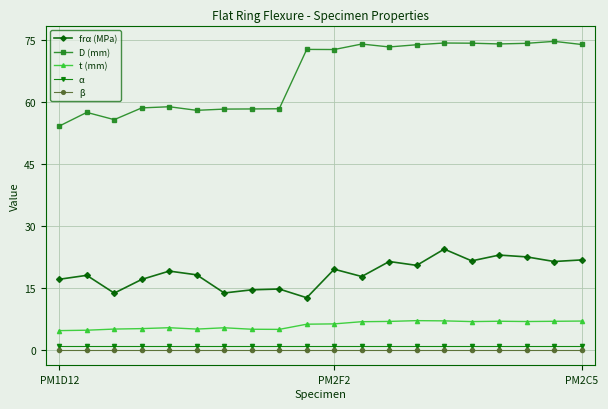

How many series are shown in this chart?

5